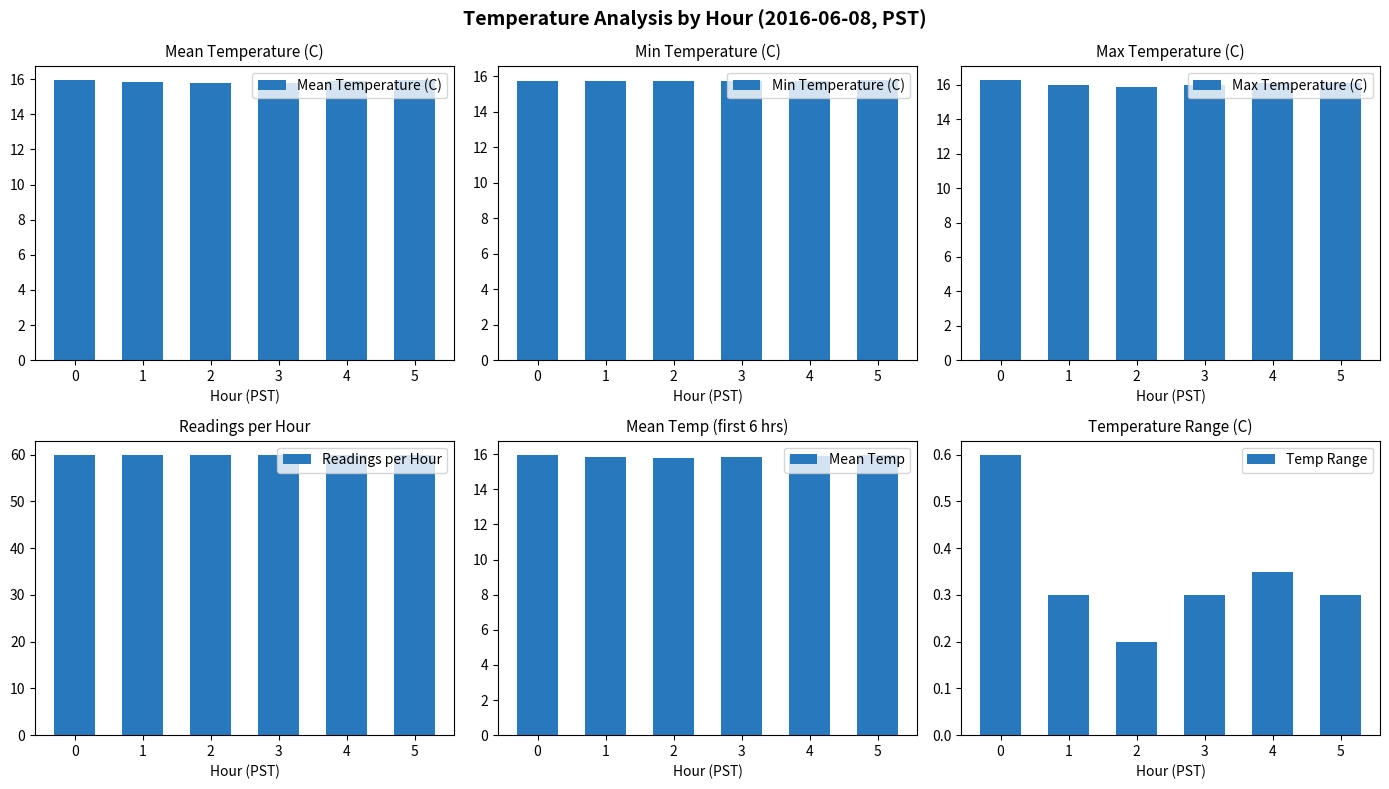

At how many categories does at least one series exceed 4?

6